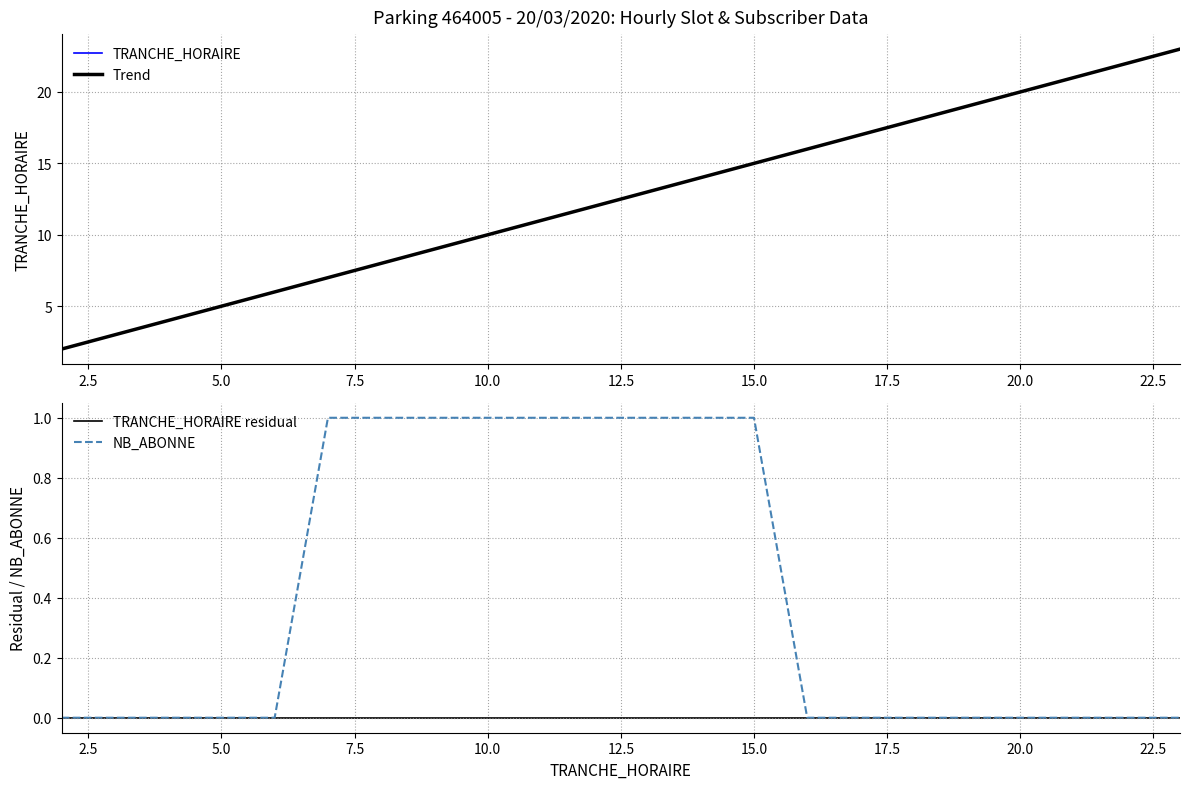

True or false: NB_ABONNE and Trend intersect in this chart.

False